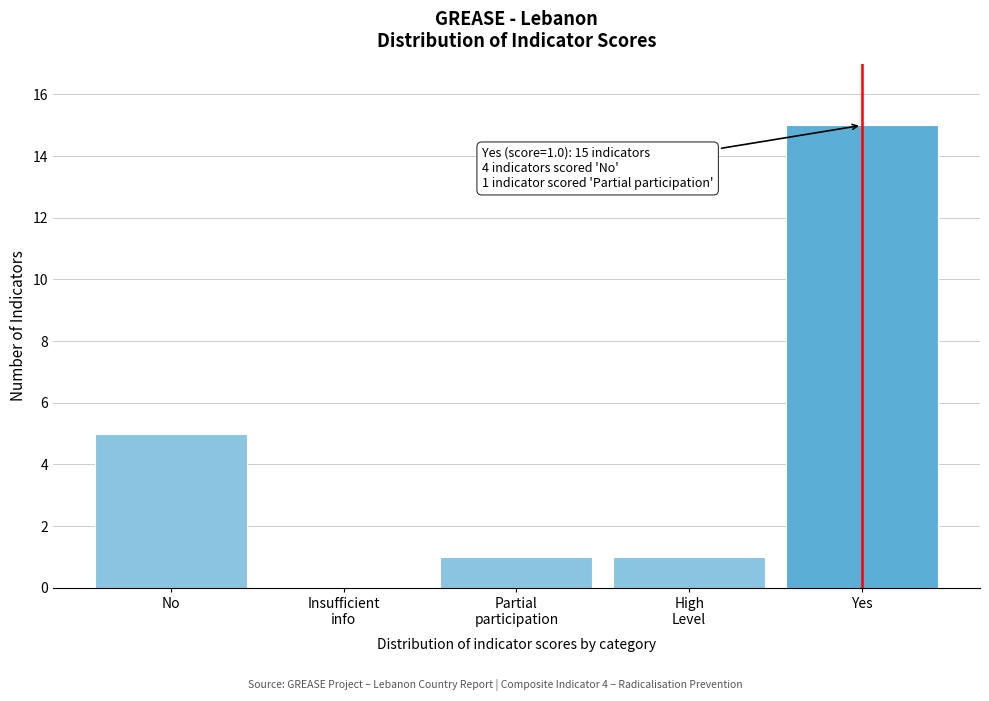

Is it true that the value at No is 9?

False